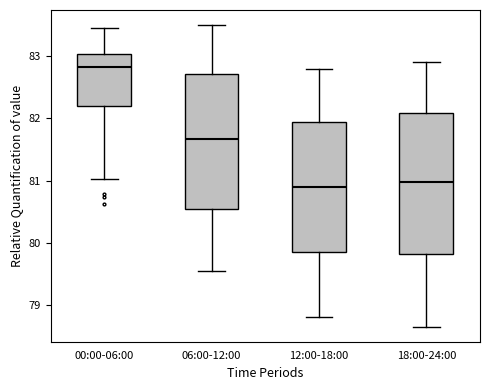

Reading left to right, transcribe this box plot: for each box, give where its median line is, the range the box spans, and where its two whiskers end, as read against the y-axis. The values are not printed on the chart, so give them approximately, as read against the axis.

00:00-06:00: median 82.8, box 82.2 to 83.0, whiskers 81.0 to 83.5
06:00-12:00: median 81.7, box 80.6 to 82.7, whiskers 79.6 to 83.5
12:00-18:00: median 80.9, box 79.9 to 81.9, whiskers 78.8 to 82.8
18:00-24:00: median 81.0, box 79.8 to 82.1, whiskers 78.7 to 82.9